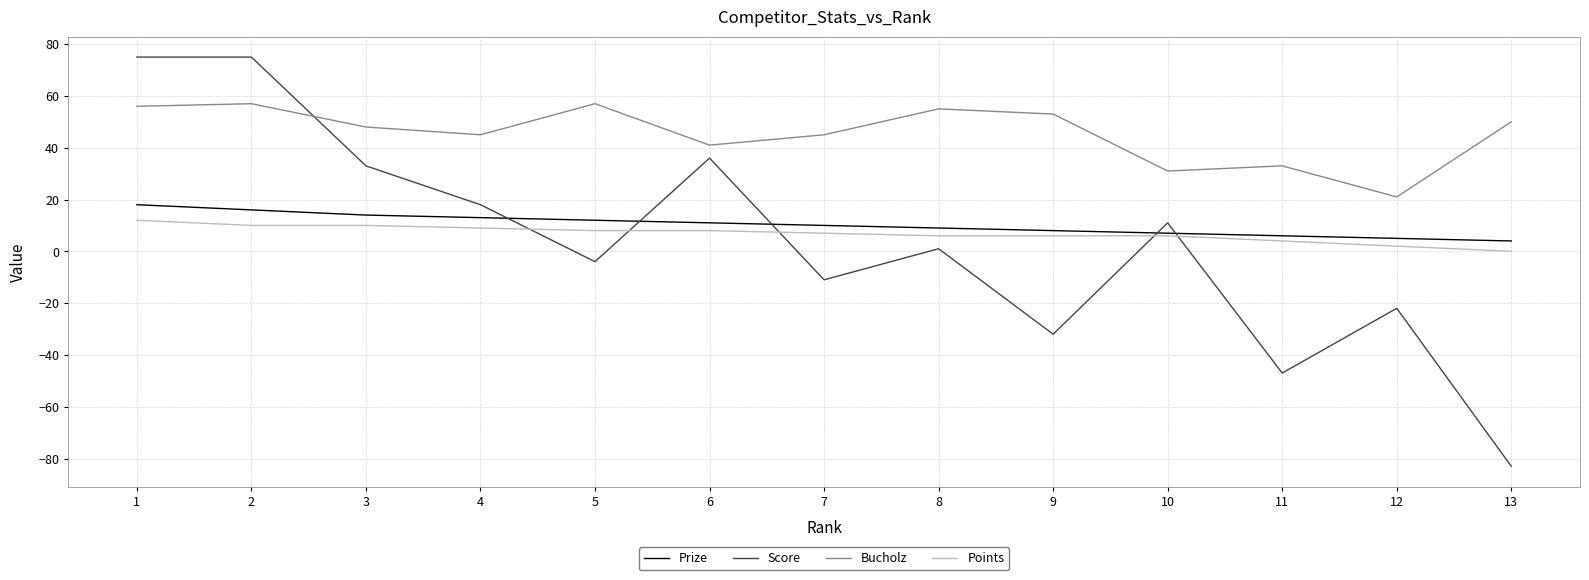

Which series has the widest spread of values?

Score